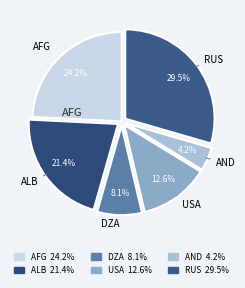

Between ALB and AND, which is larger?

ALB